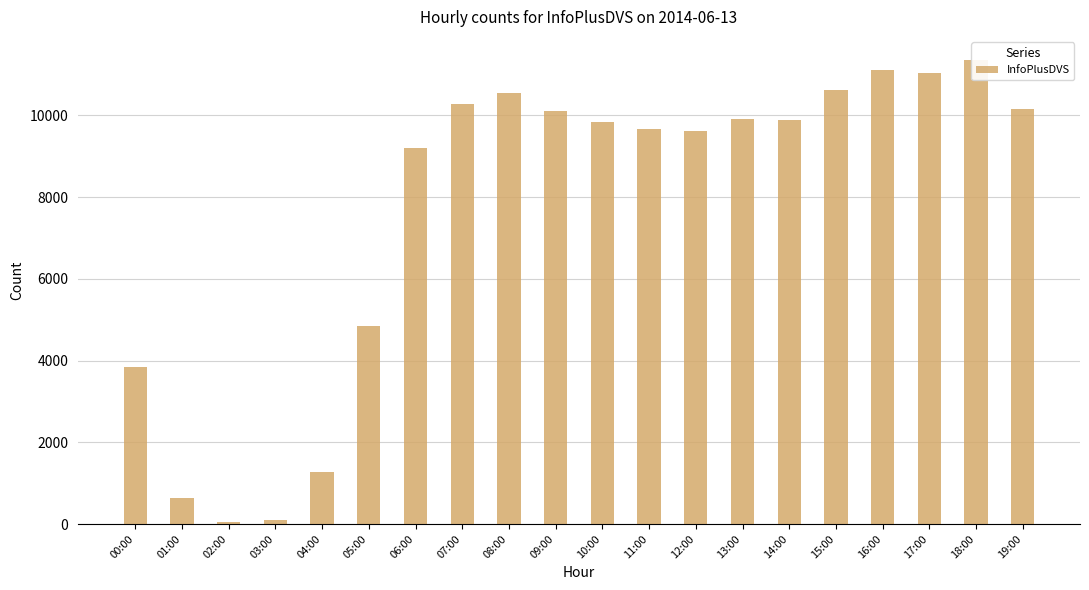

What is the sum of the values at 14:00 and 04:00?

11171